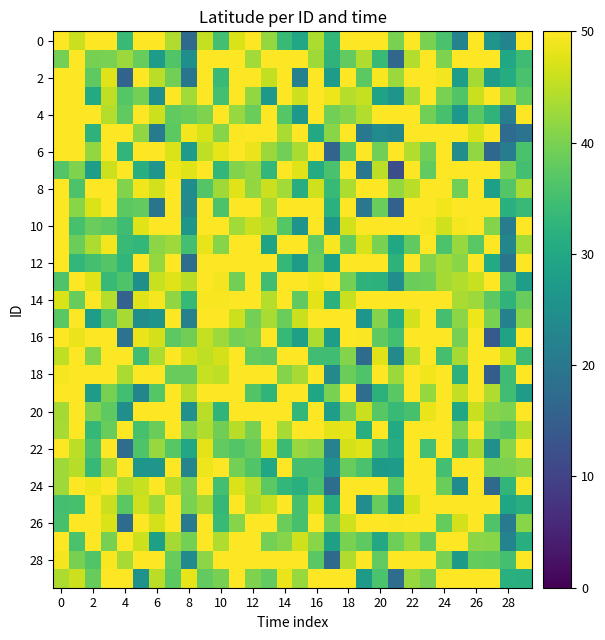

Which series has the largest total across all categories?

14